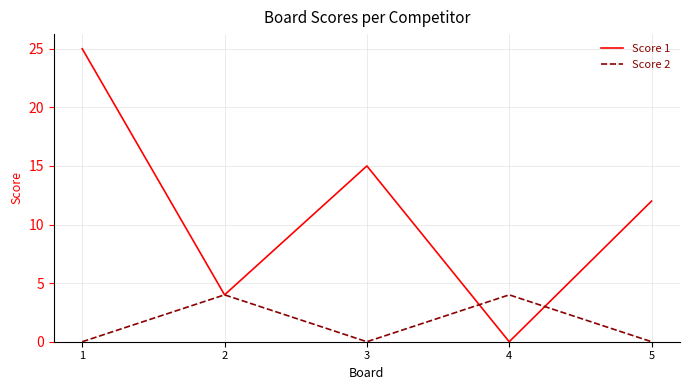

True or false: Score 2 has a value of -2 at 3.

False